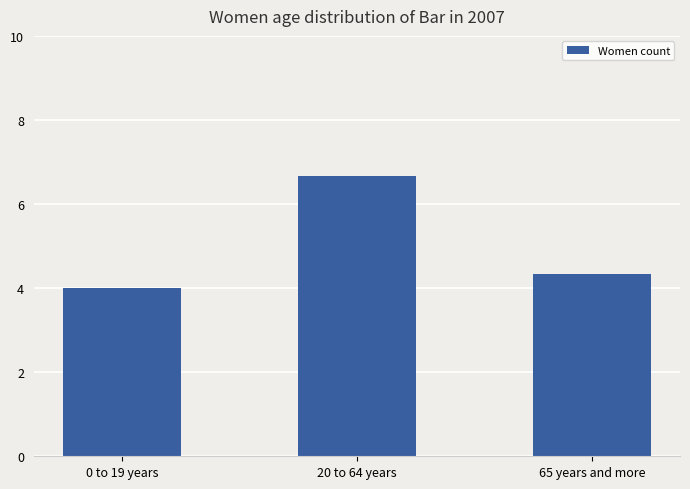

Between 0 to 19 years and 20 to 64 years, which is larger?

20 to 64 years